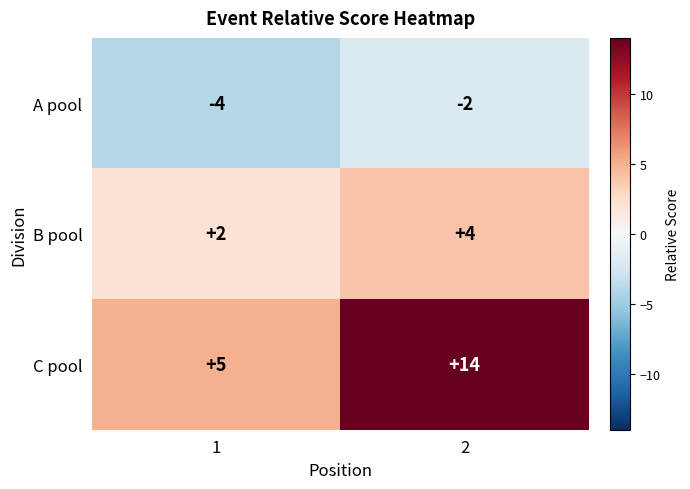

Rank the series at 2 from highest to lowest value.

C pool, B pool, A pool